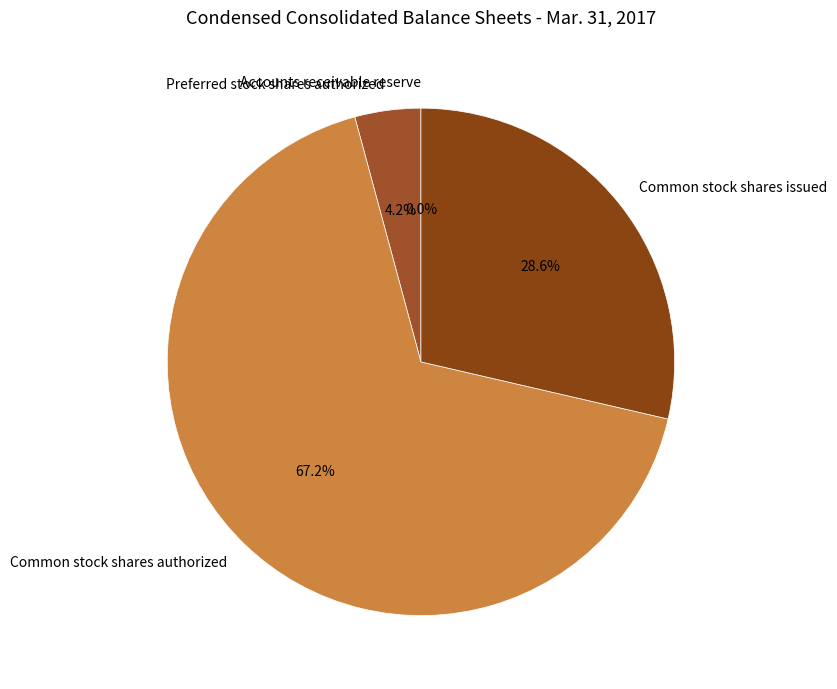

What is the largest slice in the pie chart?

Common stock shares authorized